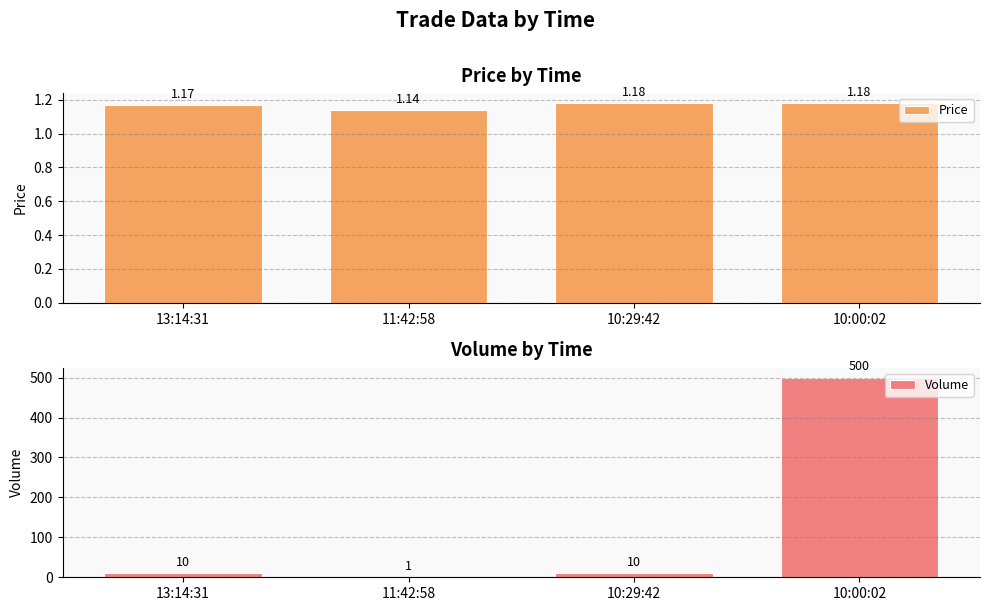

How many values in the Volume series exceed 10?

1